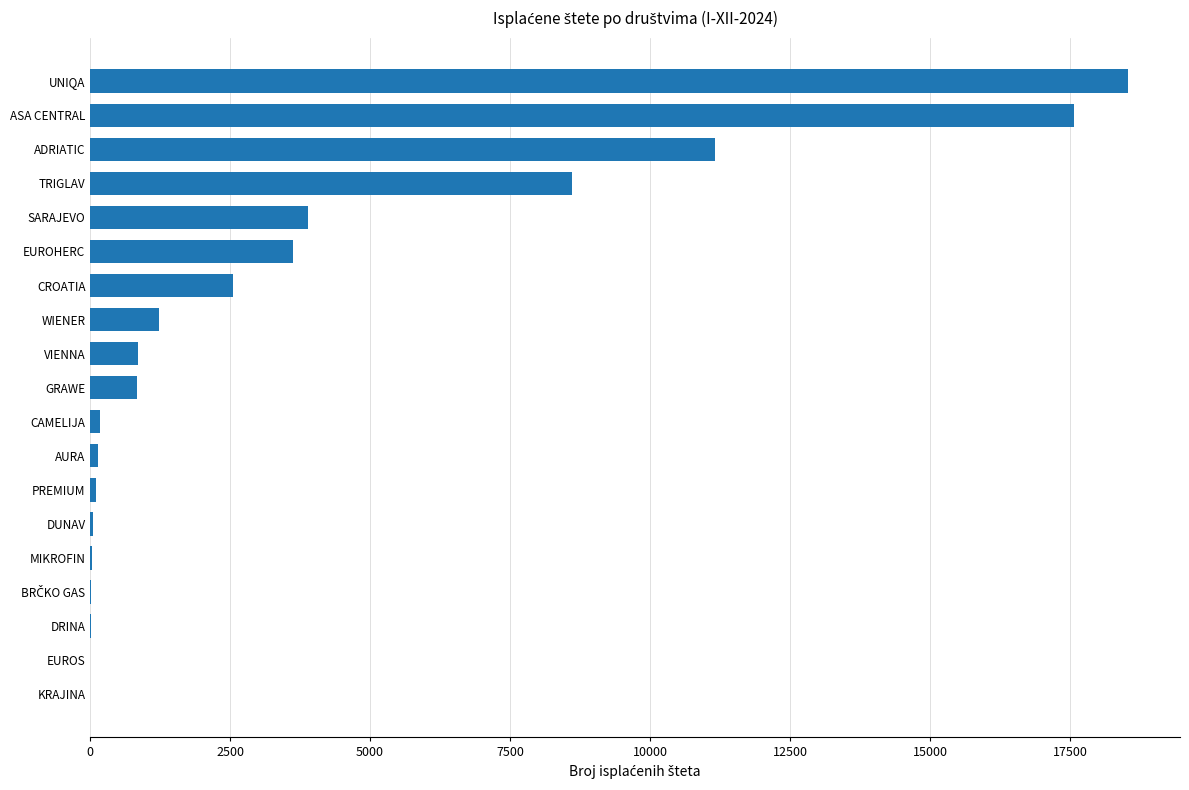

What is the sum of all values?

69414